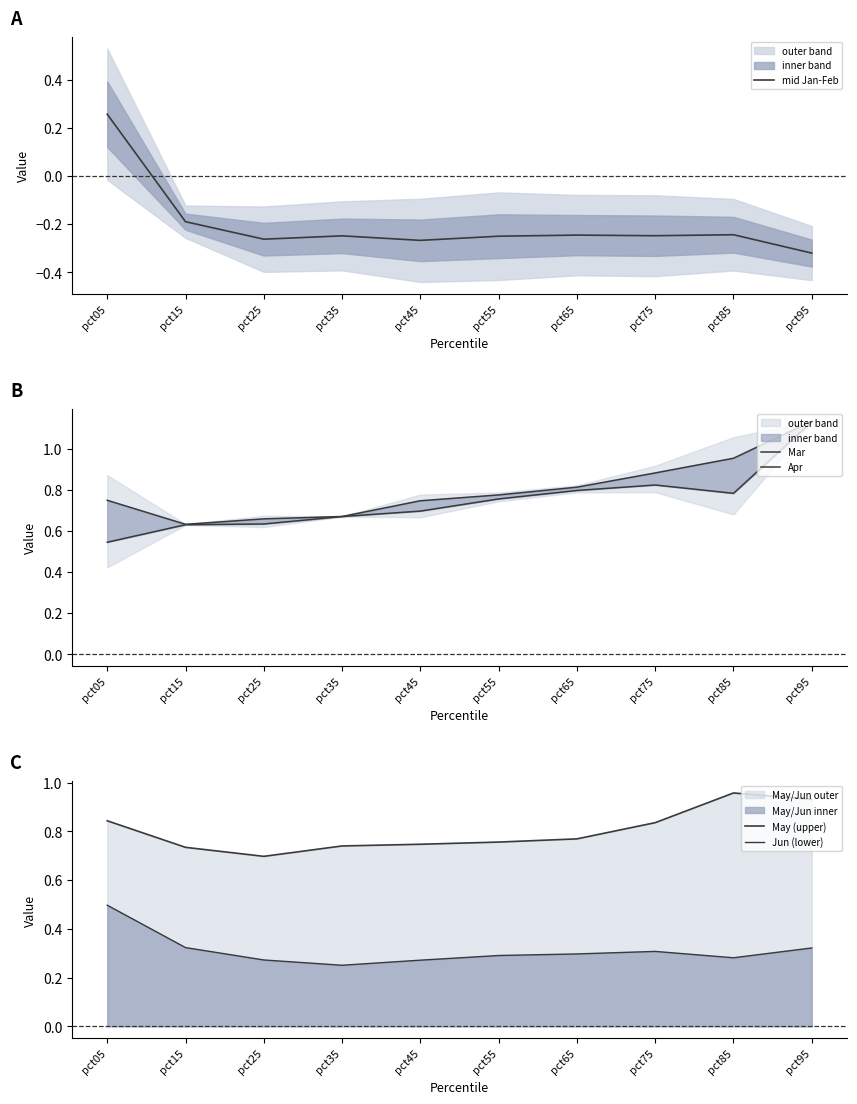

Where is the first local maximum for mid Jan-Feb?

pct35